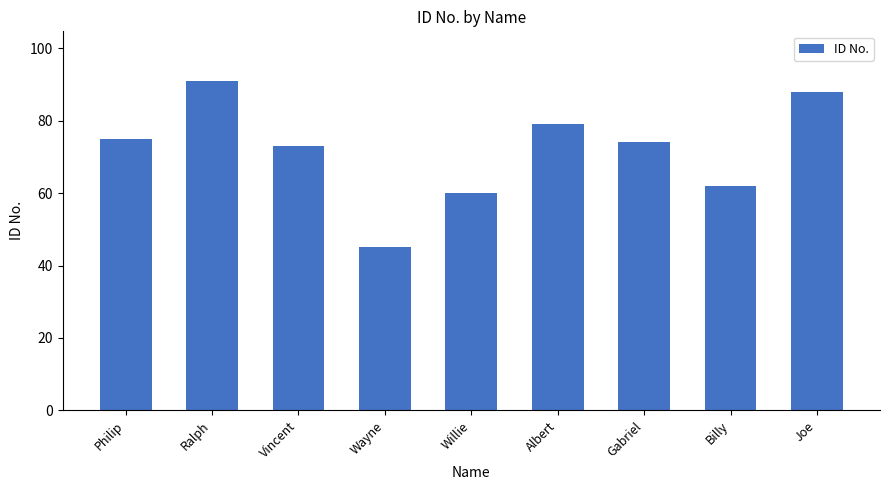

What is the change in value from Wayne to Billy?

+17